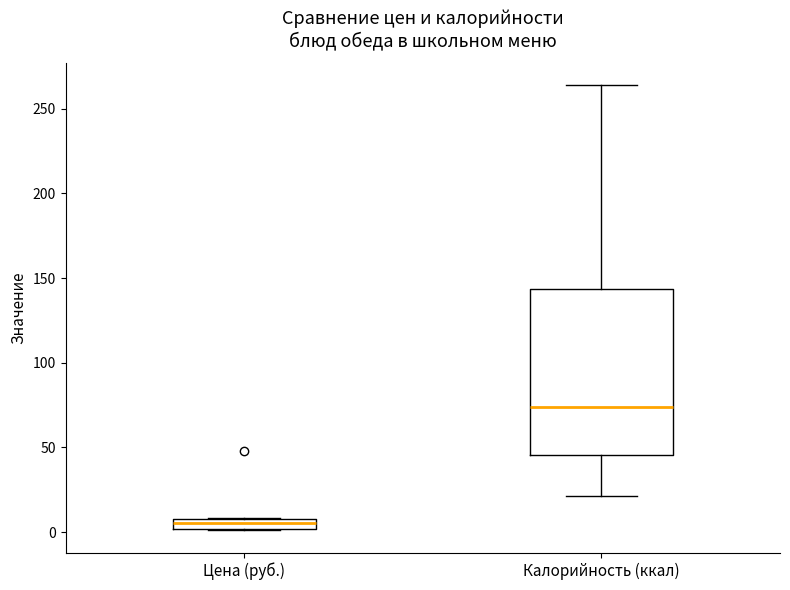

Which box is the tallest, from its lower edge to its upper edge?

Калорийность (ккал)